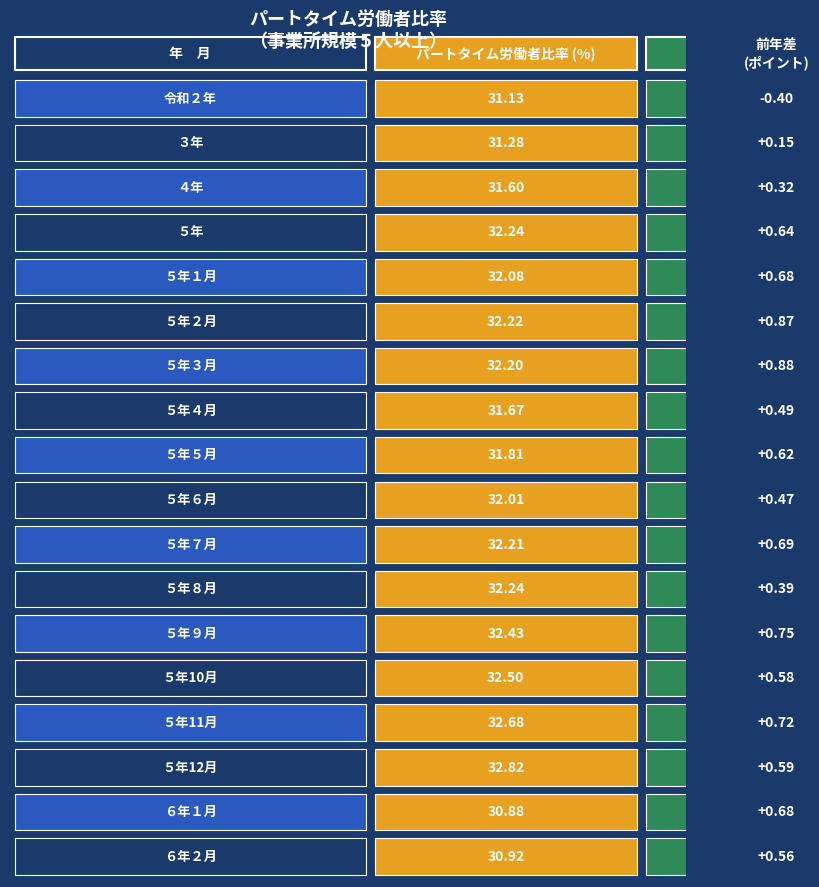

Count the number of data series in this chart.

18